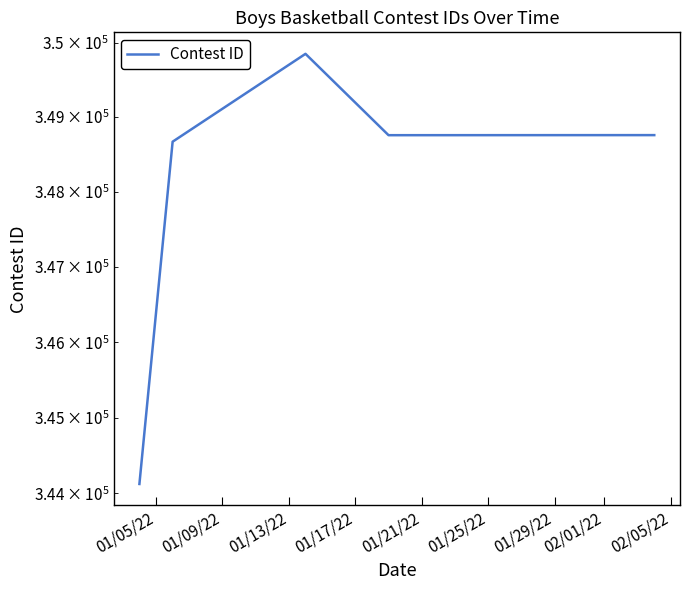

What is the difference between the values at 01/05/22 and 01/13/22?

5725